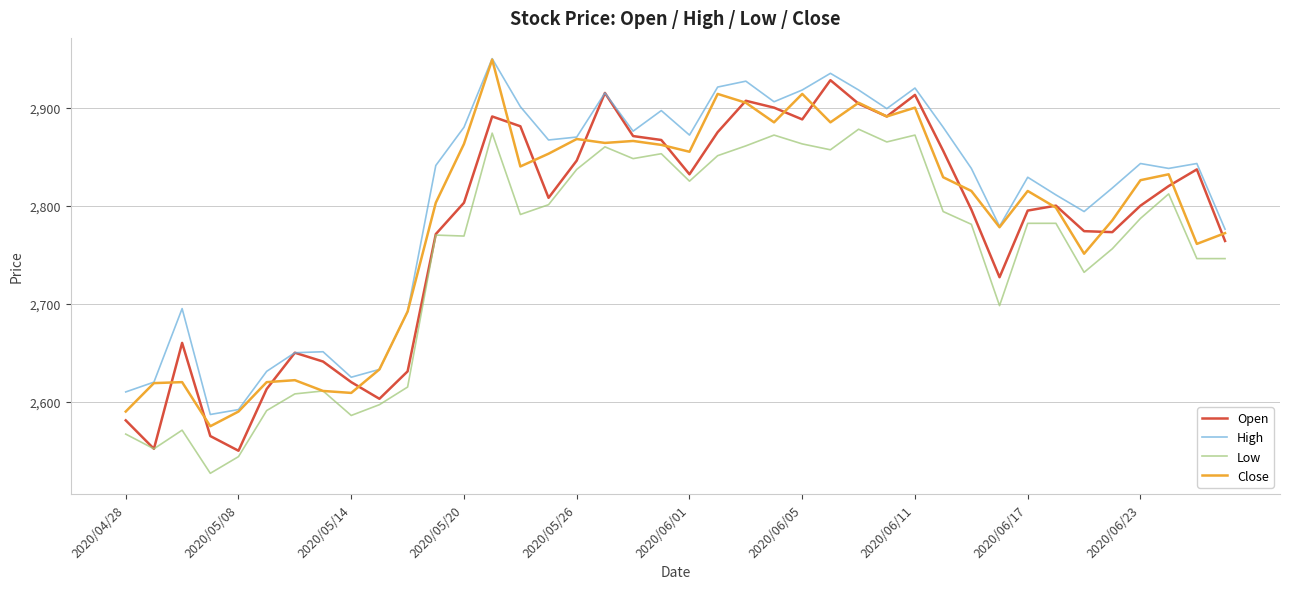

What is the greatest value displayed?

2950